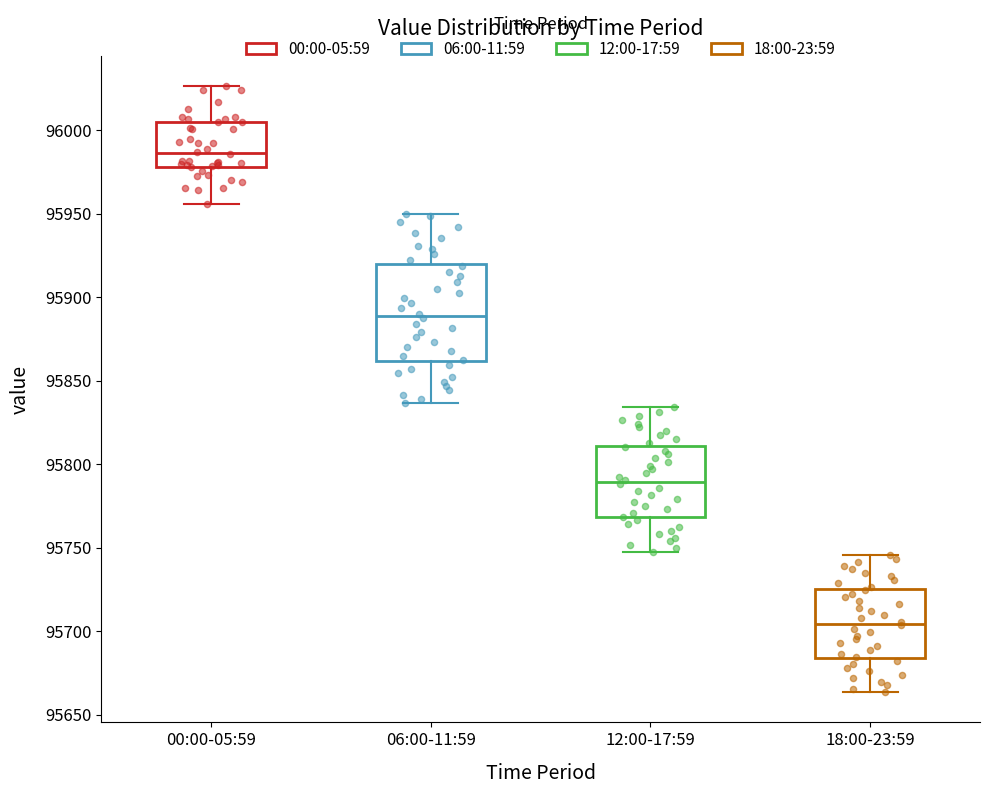

Which box's median line is the highest?

00:00-05:59